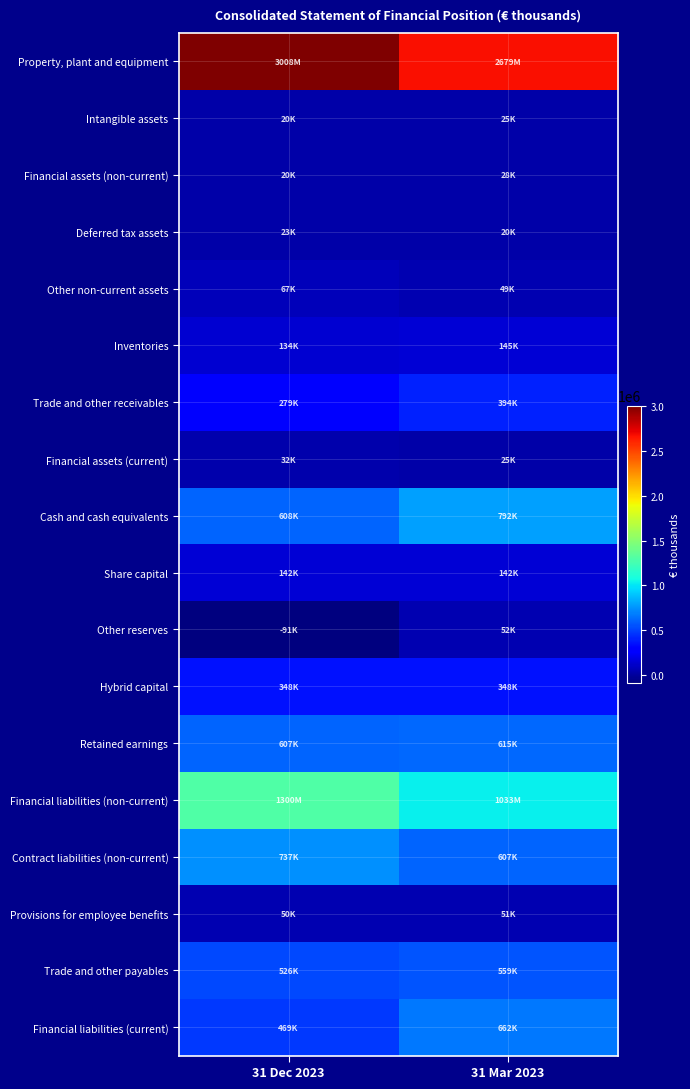

Between 31 Dec 2023 and 31 Mar 2023, which series saw the biggest shift?

Property, plant and equipment